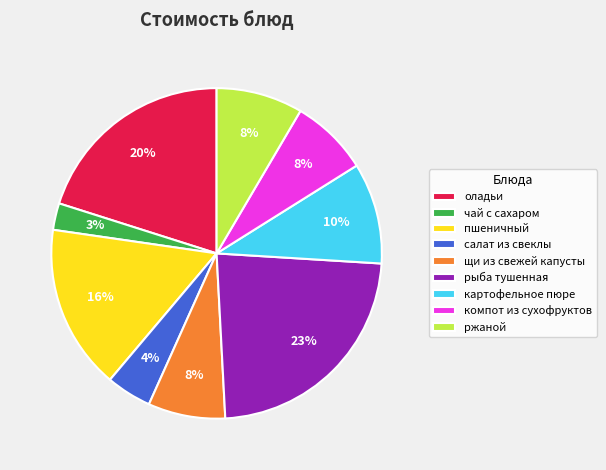

What is the smallest slice in the pie chart?

чай с сахаром